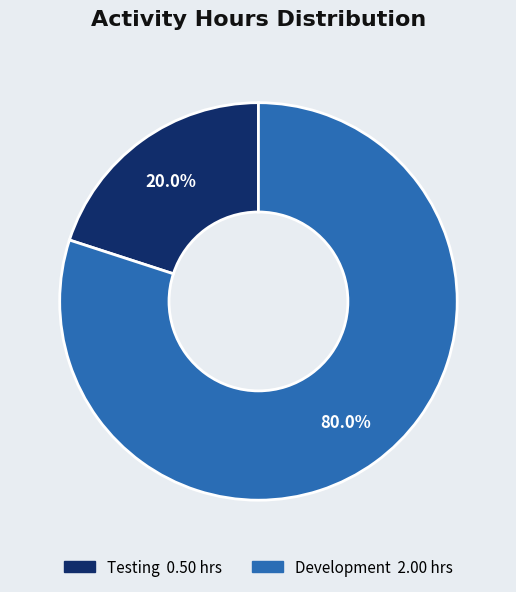

Between Development and Testing, which is larger?

Development